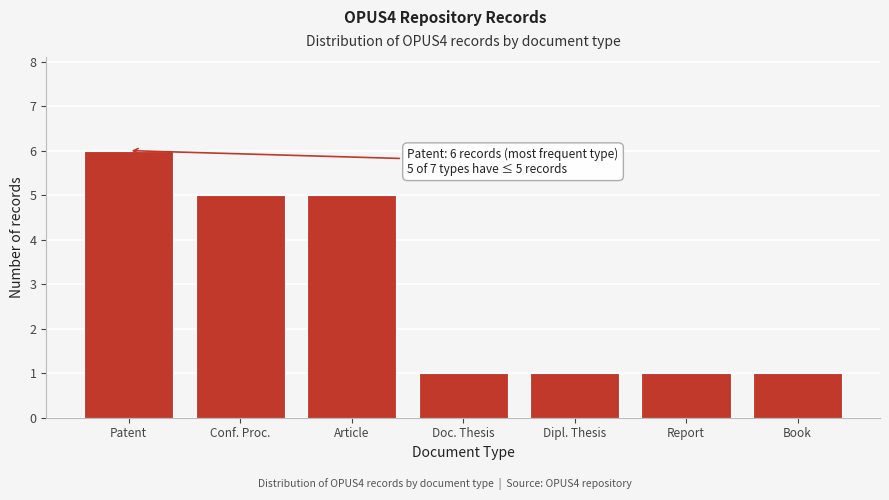

Reading left to right, transcribe all the data shown in this chart.

Patent=6	Conf. Proc.=5	Article=5	Doc. Thesis=1	Dipl. Thesis=1	Report=1	Book=1